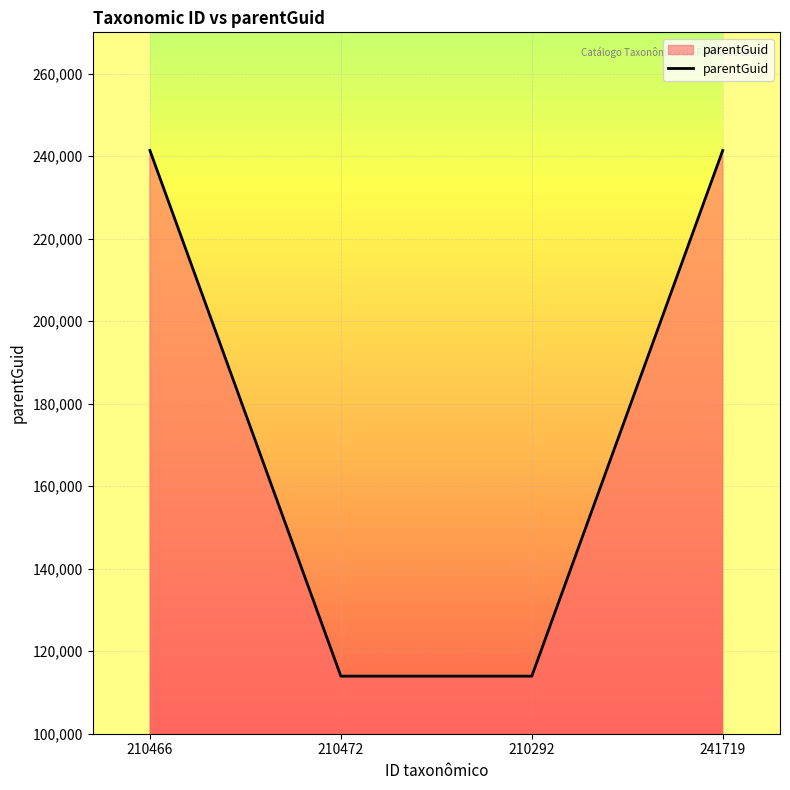

What is the smallest value displayed?

113953